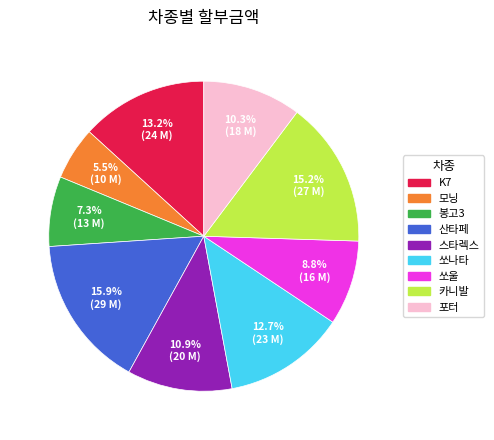

Rank the categories by value from highest to lowest.

산타페, 카니발, K7, 쏘나타, 스타렉스, 포터, 쏘울, 봉고3, 모닝